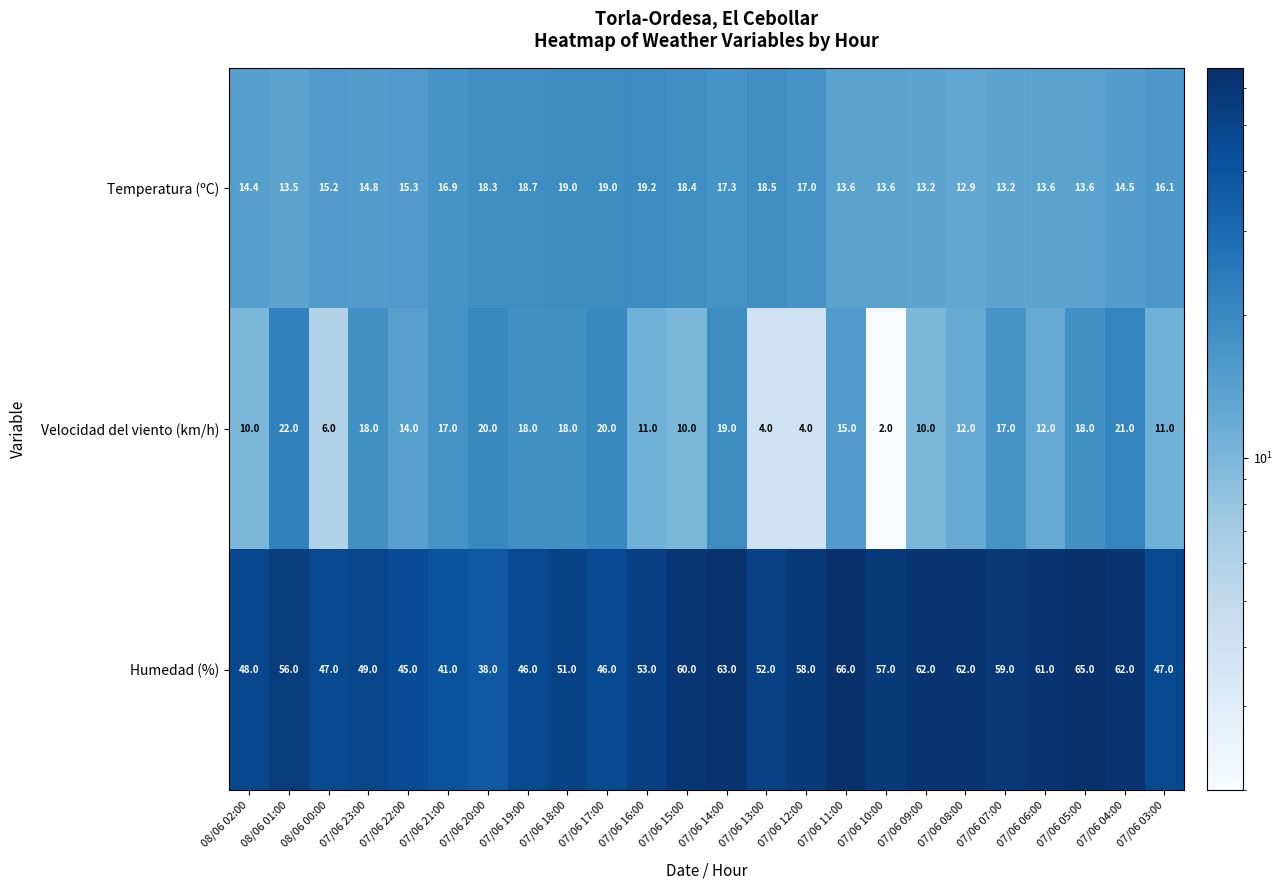

What is the total value across all series at 07/06 10:00?

72.6